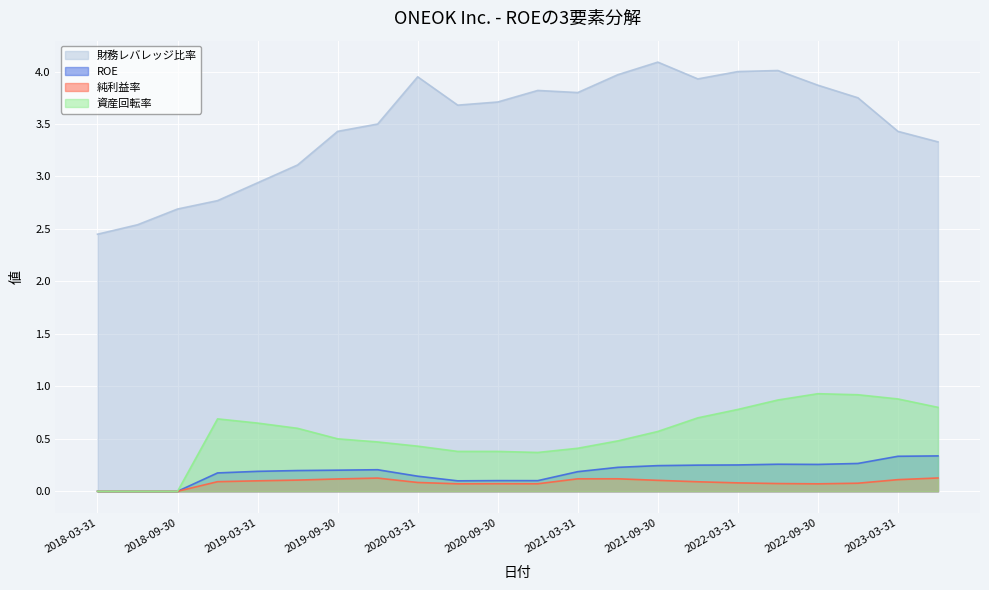

In ROE, how many points are lower than both neighbors (excluding endpoints)?

3